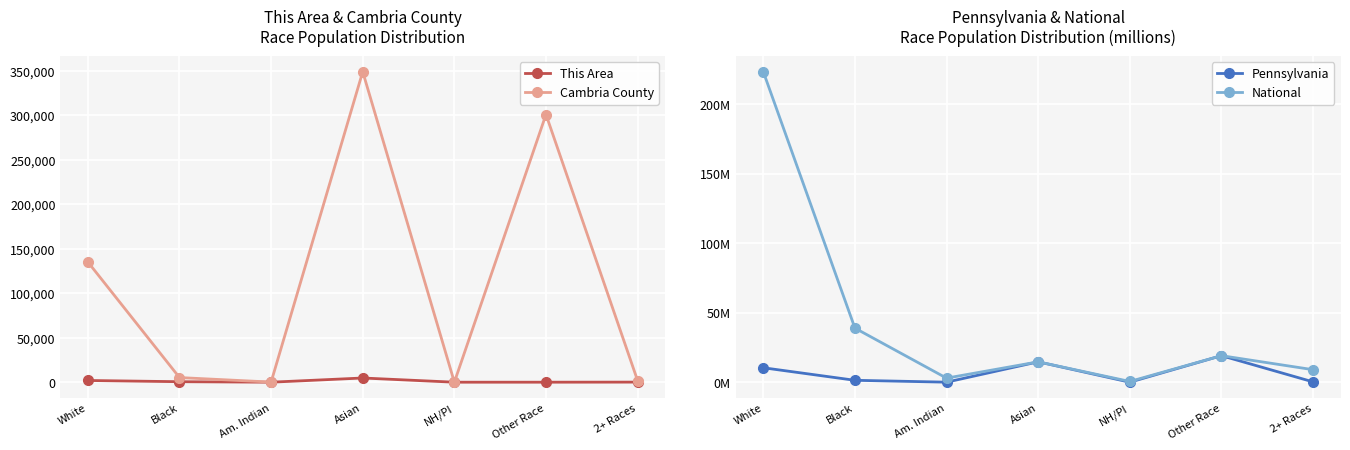

Reading left to right, extract all data points from this chart.

This Area: 1939.0	562.0	10.0	4729.0	1.0	8.0	109.0
Cambria County: 135206.0	5222.0	147.0	349088.0	29.0	300983.0	1758.0
Pennsylvania: 10.4	1.4	0.0	14.7	0.0	19.1	0.2
National: 223.6	38.9	2.9	14.7	0.5	19.1	9.0